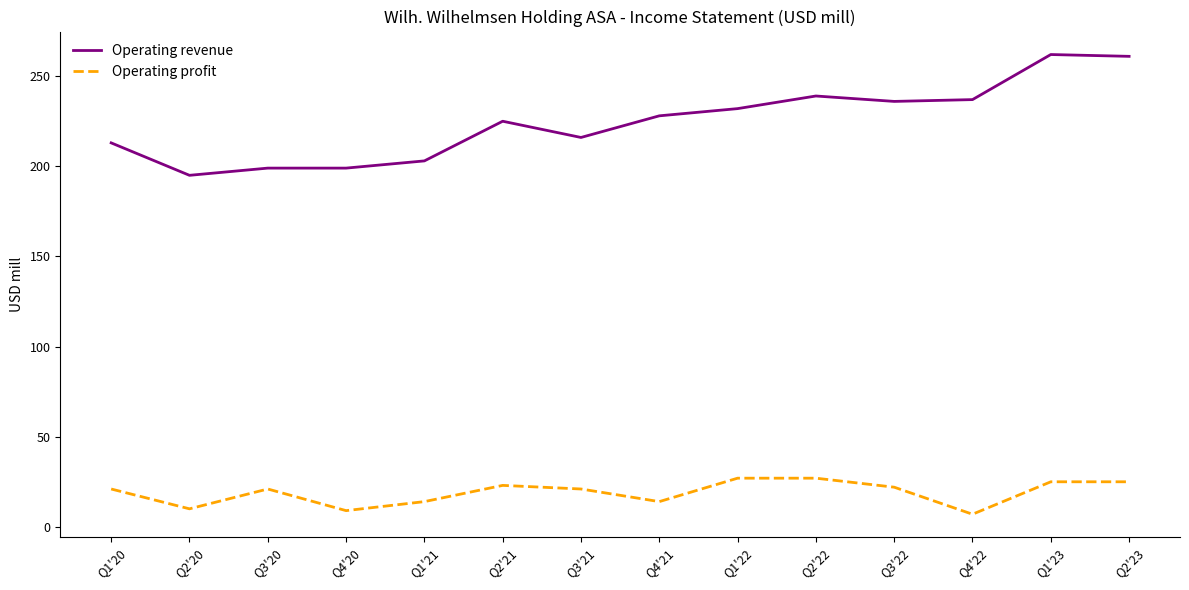

What are all the series names shown in the legend?

Operating revenue, Operating profit